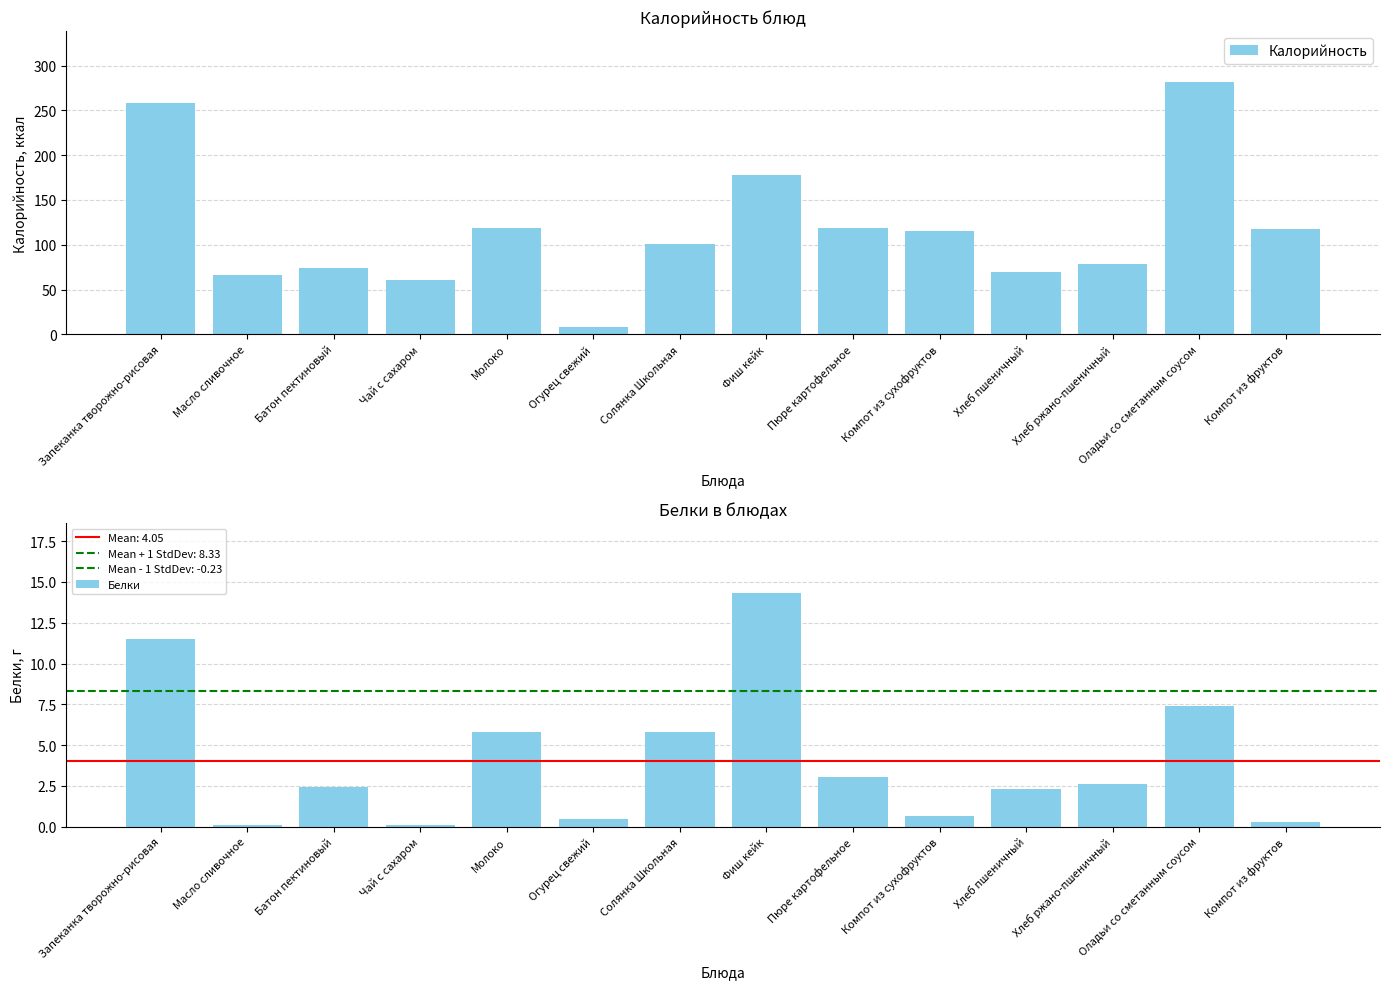

Is it true that Белки equals 2.4 at Оладьи со сметанным соусом?

False